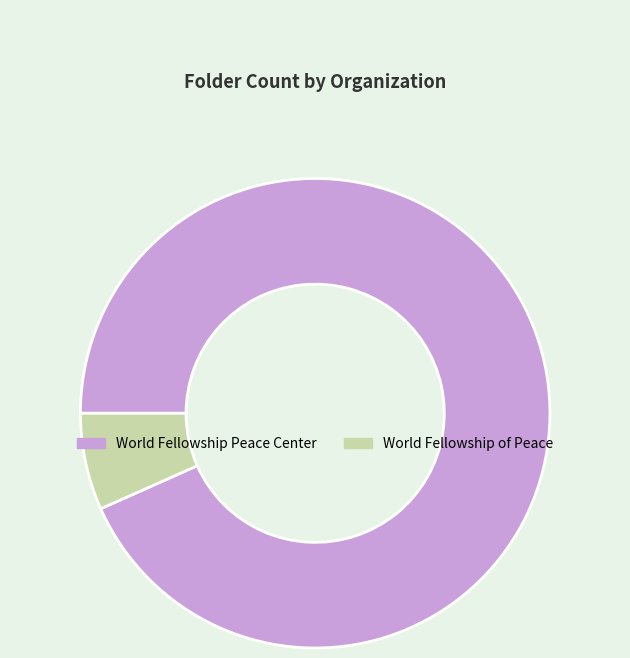

The World Fellowship of Peace slice represents 7% of the pie. True or false?

True